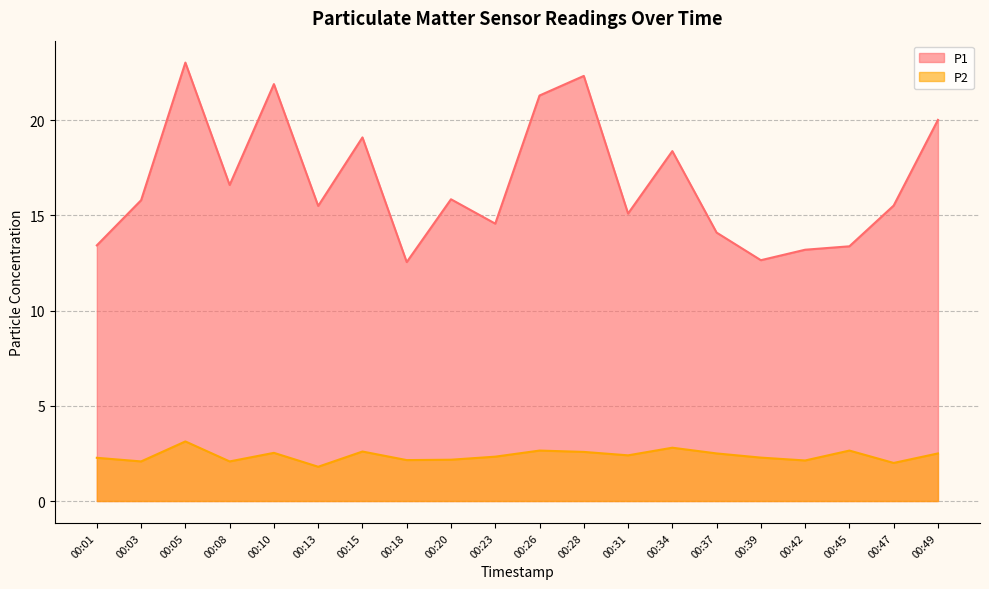

How many distinct data groups are displayed?

2